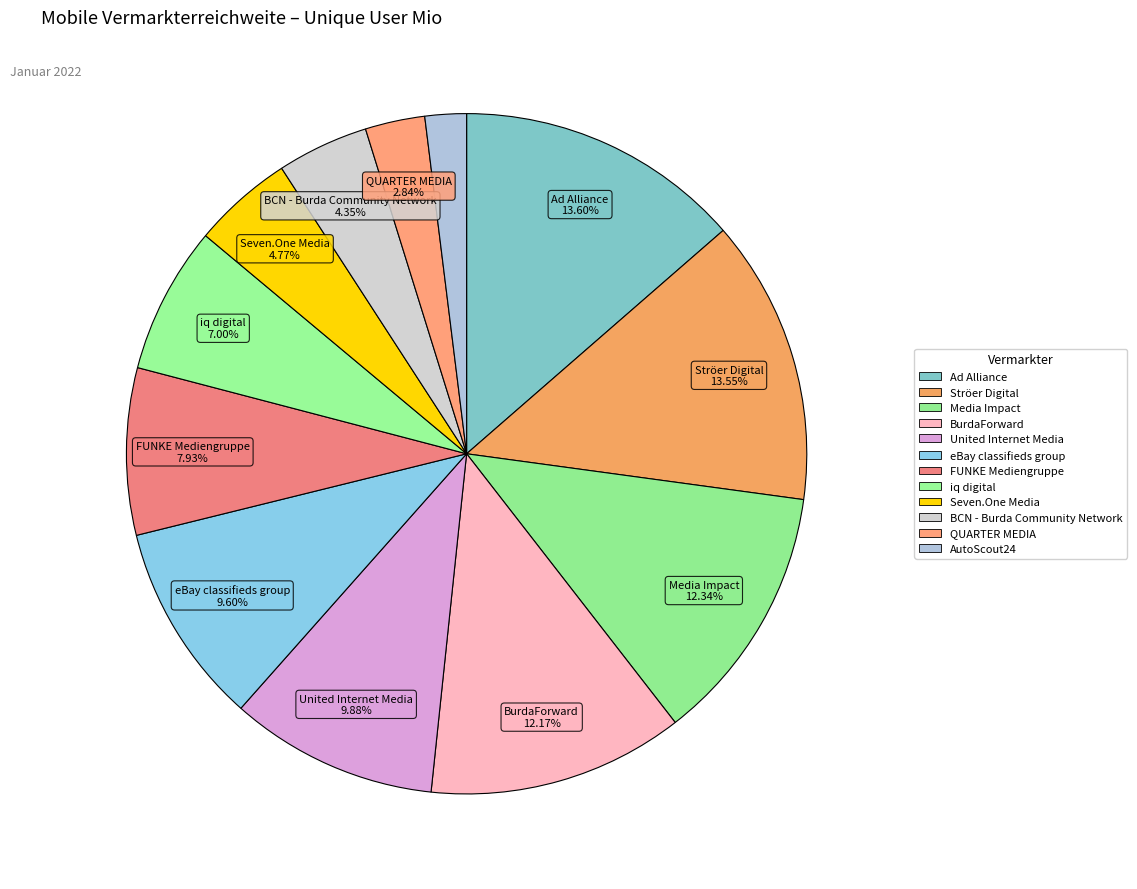

How many slices are in this pie chart?

12